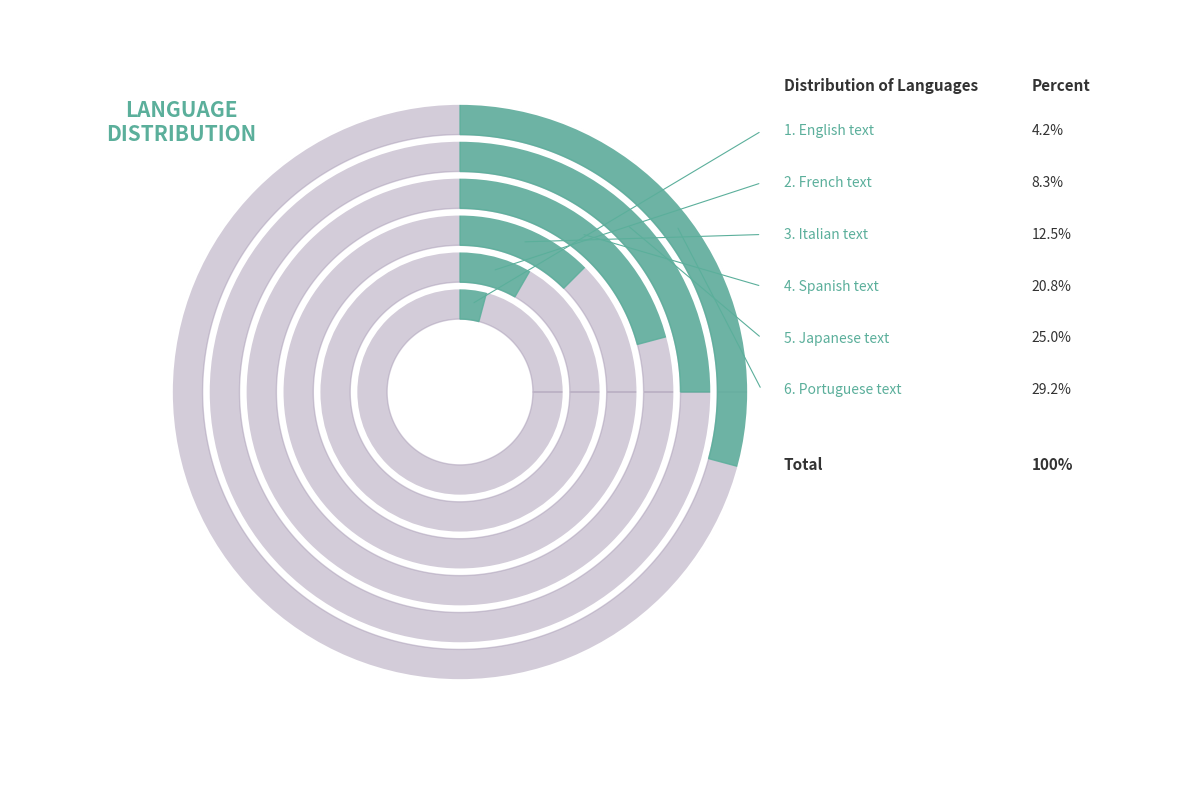

To the nearest percent, what is the combined percentage of Spanish text and English text?

25%